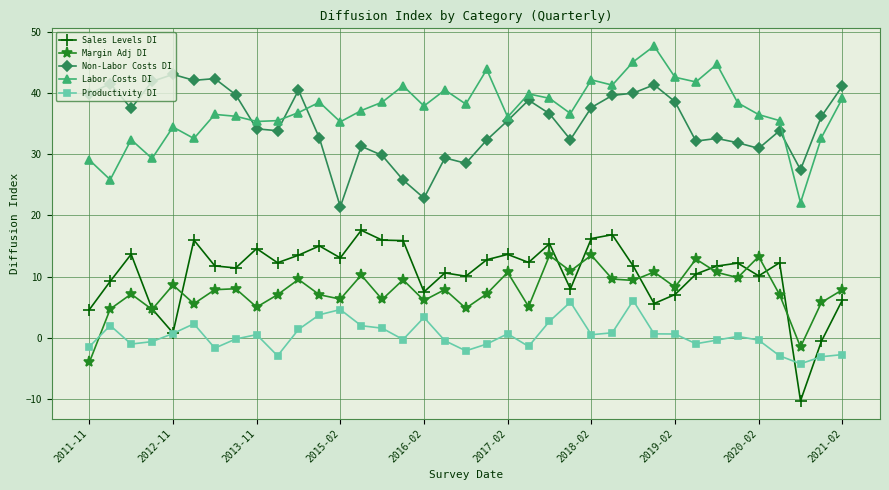

What is the highest value of the Productivity DI series?

6.1